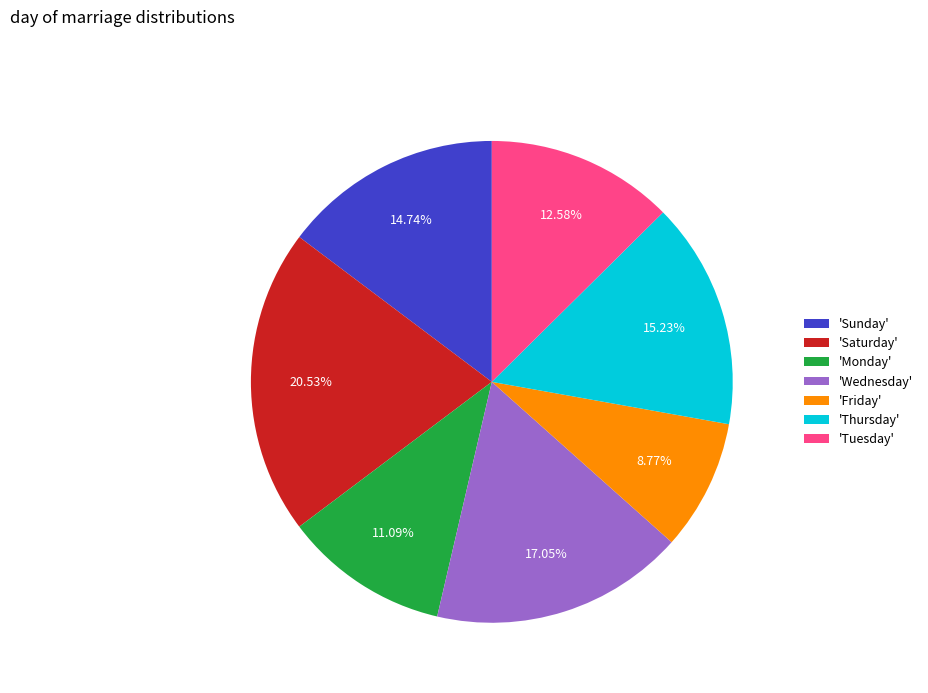

Does any single category account for the majority?

No